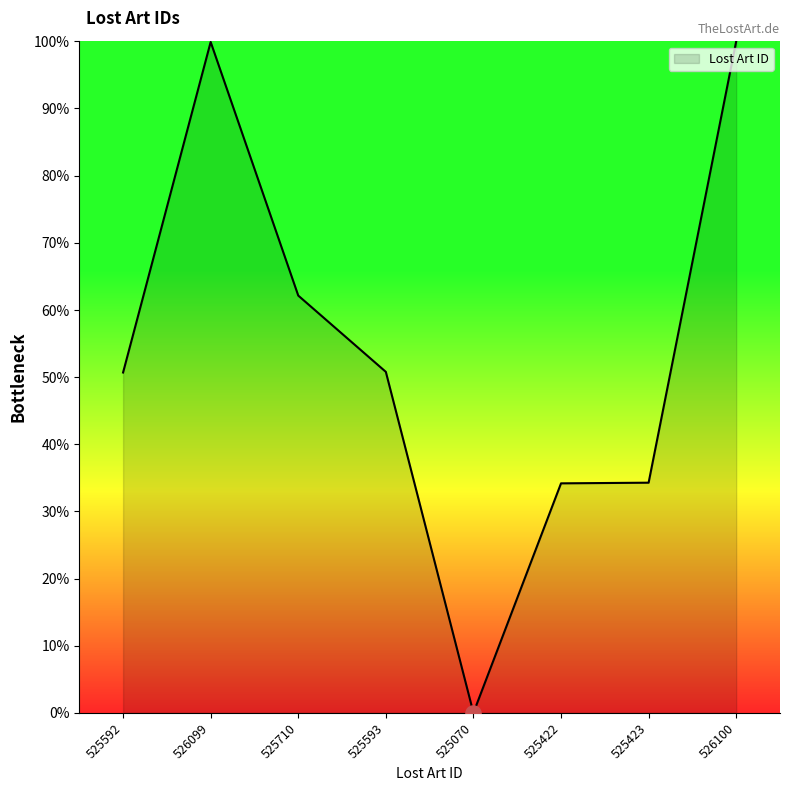

What is the change in value from 525423 to 526100?

+65.7